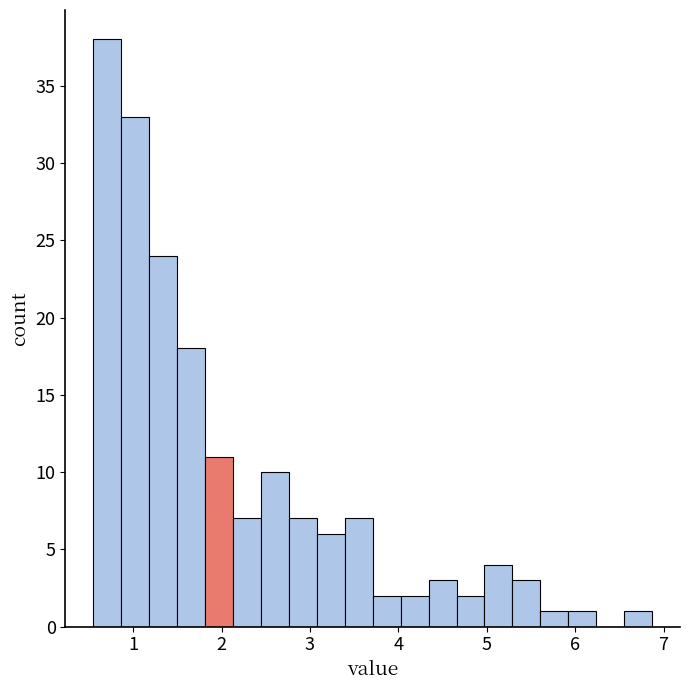

Around what value on the x-axis is the tallest bar? Give the approximate position of its centre, as read against the axis.

0.7